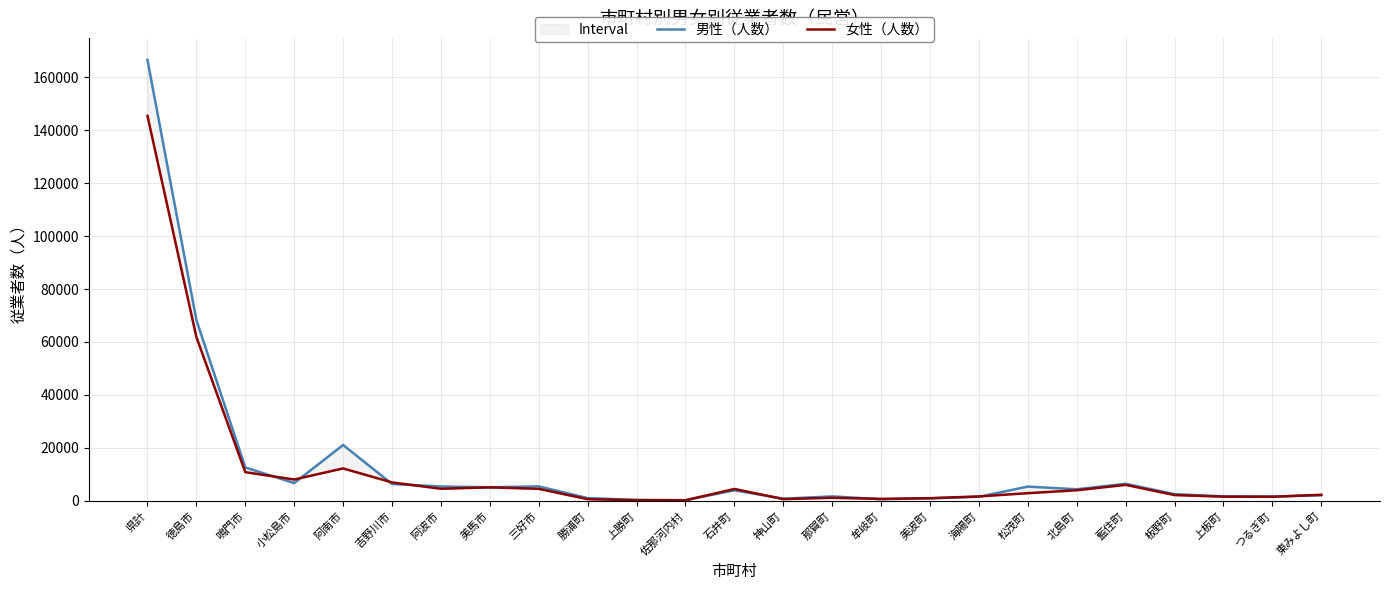

What is the label of the 17th point from the left?

美波町